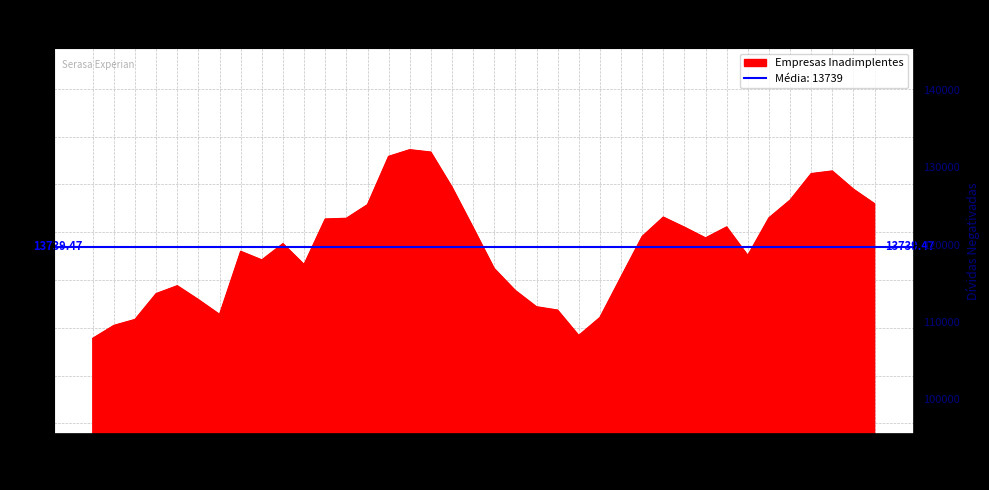

What is the label of the 36th point from the left?

2021-12